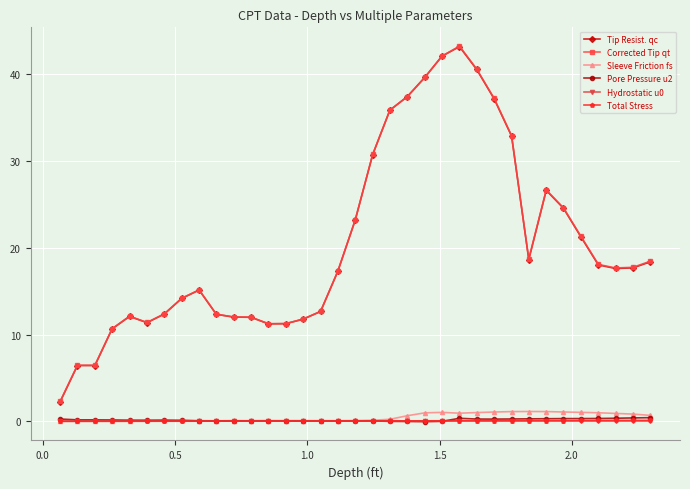

Which series has the largest range (max minus min)?

Corrected Tip qt